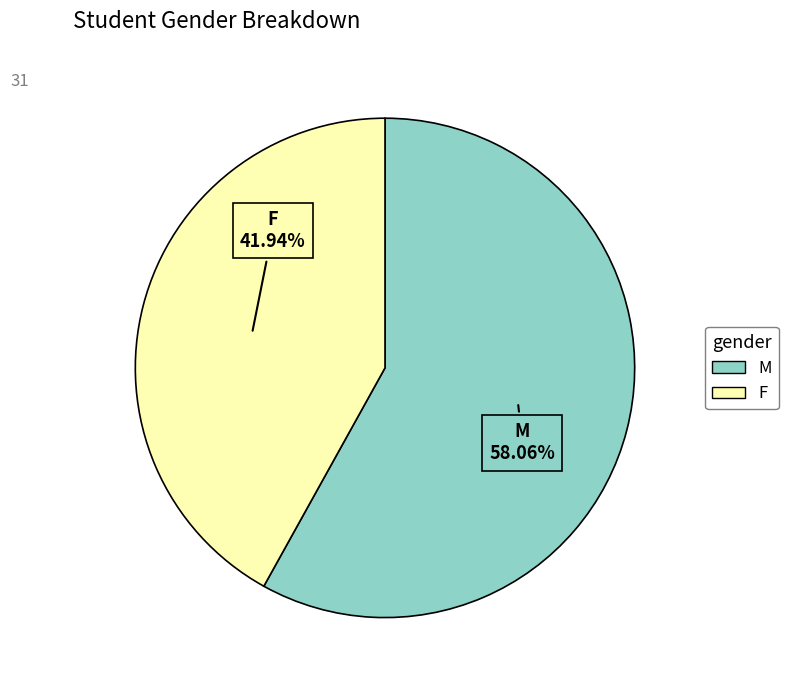

Between F and M, which is larger?

M